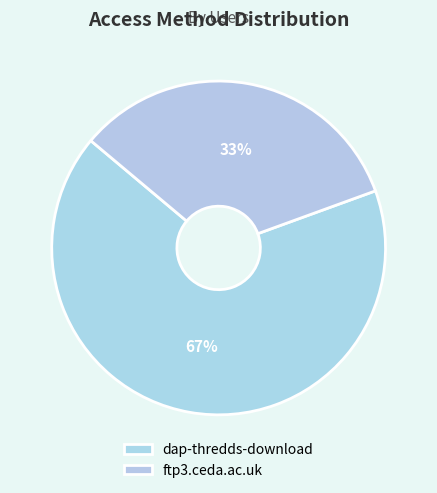

What is the ratio of the value at dap-thredds-download to the value at ftp3.ceda.ac.uk?

2.0